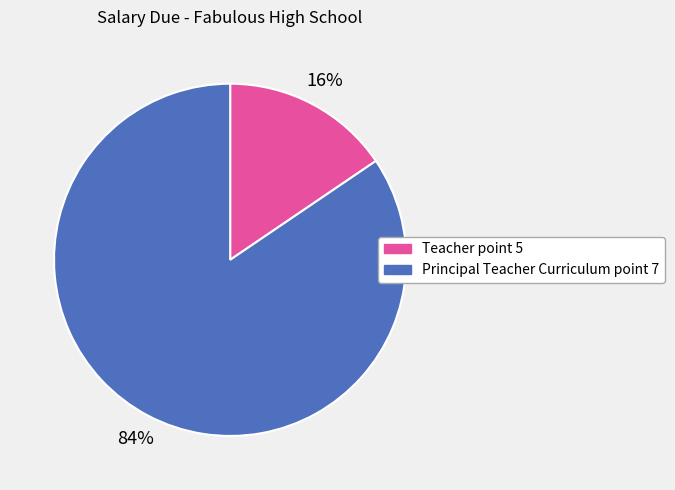

How many slices are in this pie chart?

2